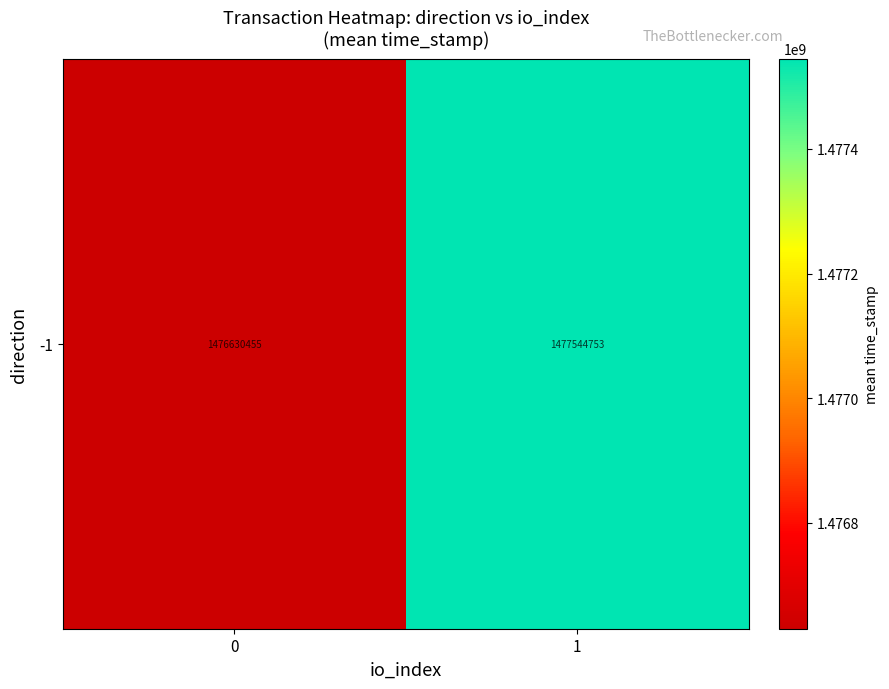

List the labels in order of value, smallest first.

0, 1